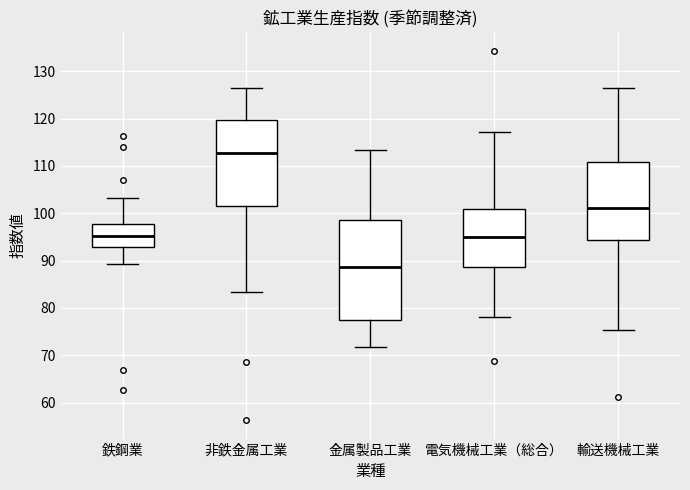

Which box's median line is the lowest?

金属製品工業